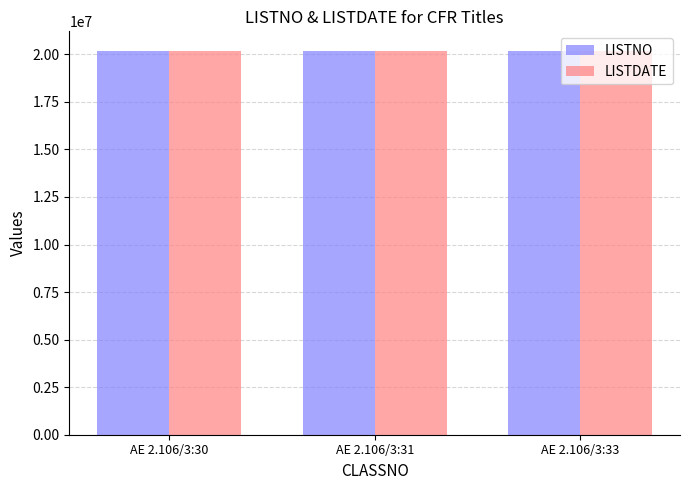

Reading left to right, what are all the values shown in this chart?

LISTNO: 20200134	20200134	20200134
LISTDATE: 20200826	20200826	20200826